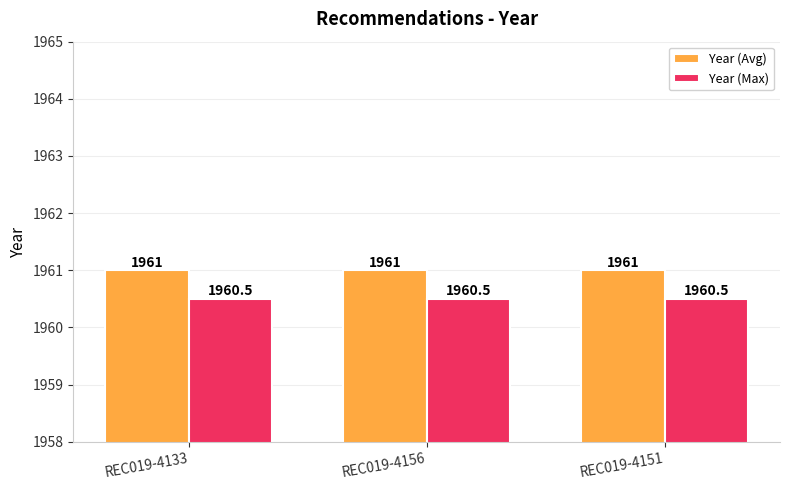

List the series in order of their peak value, highest first.

Year (Avg), Year (Max)